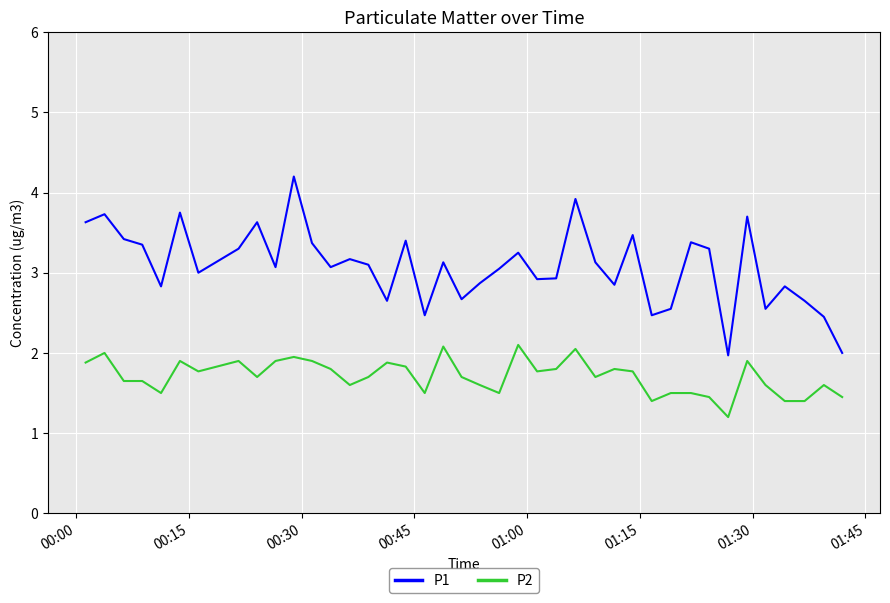

In P1, how many points are higher than both neighbors (excluding endpoints)?

13